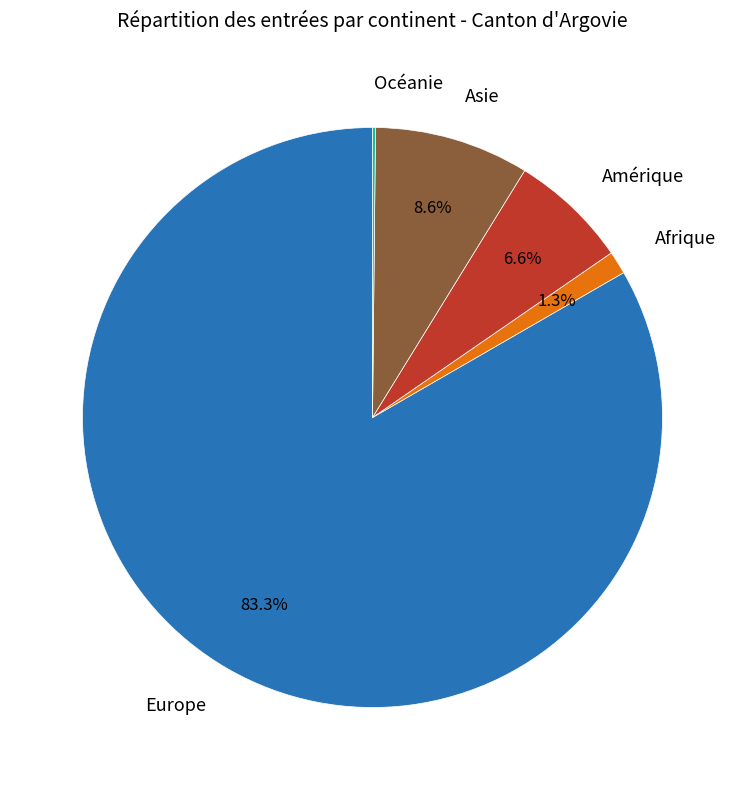

Which has a higher value, Amérique or Europe?

Europe